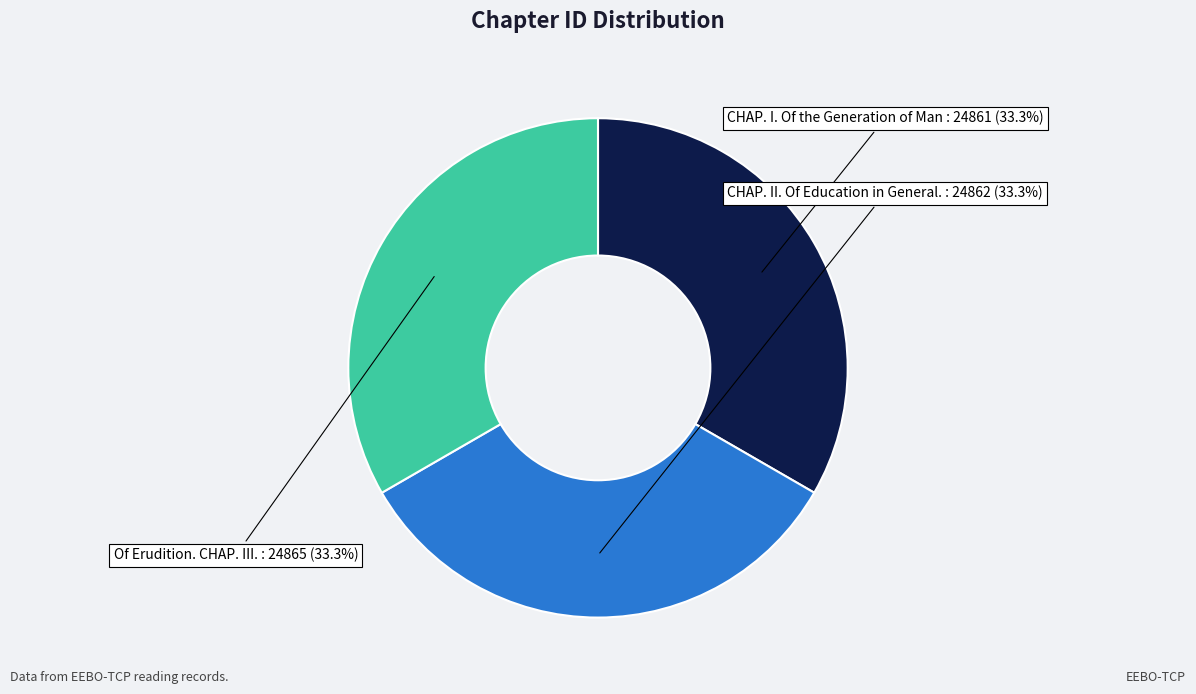

Count the number of slices in the pie.

3